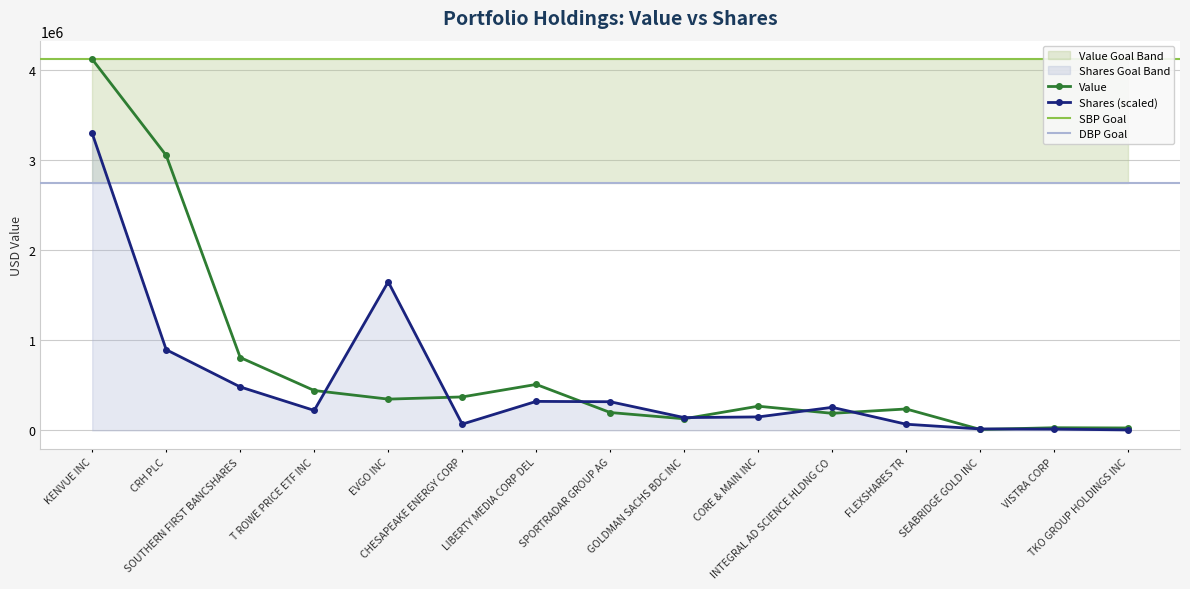

At which category does Shares reach its first local peak?

EVGO INC